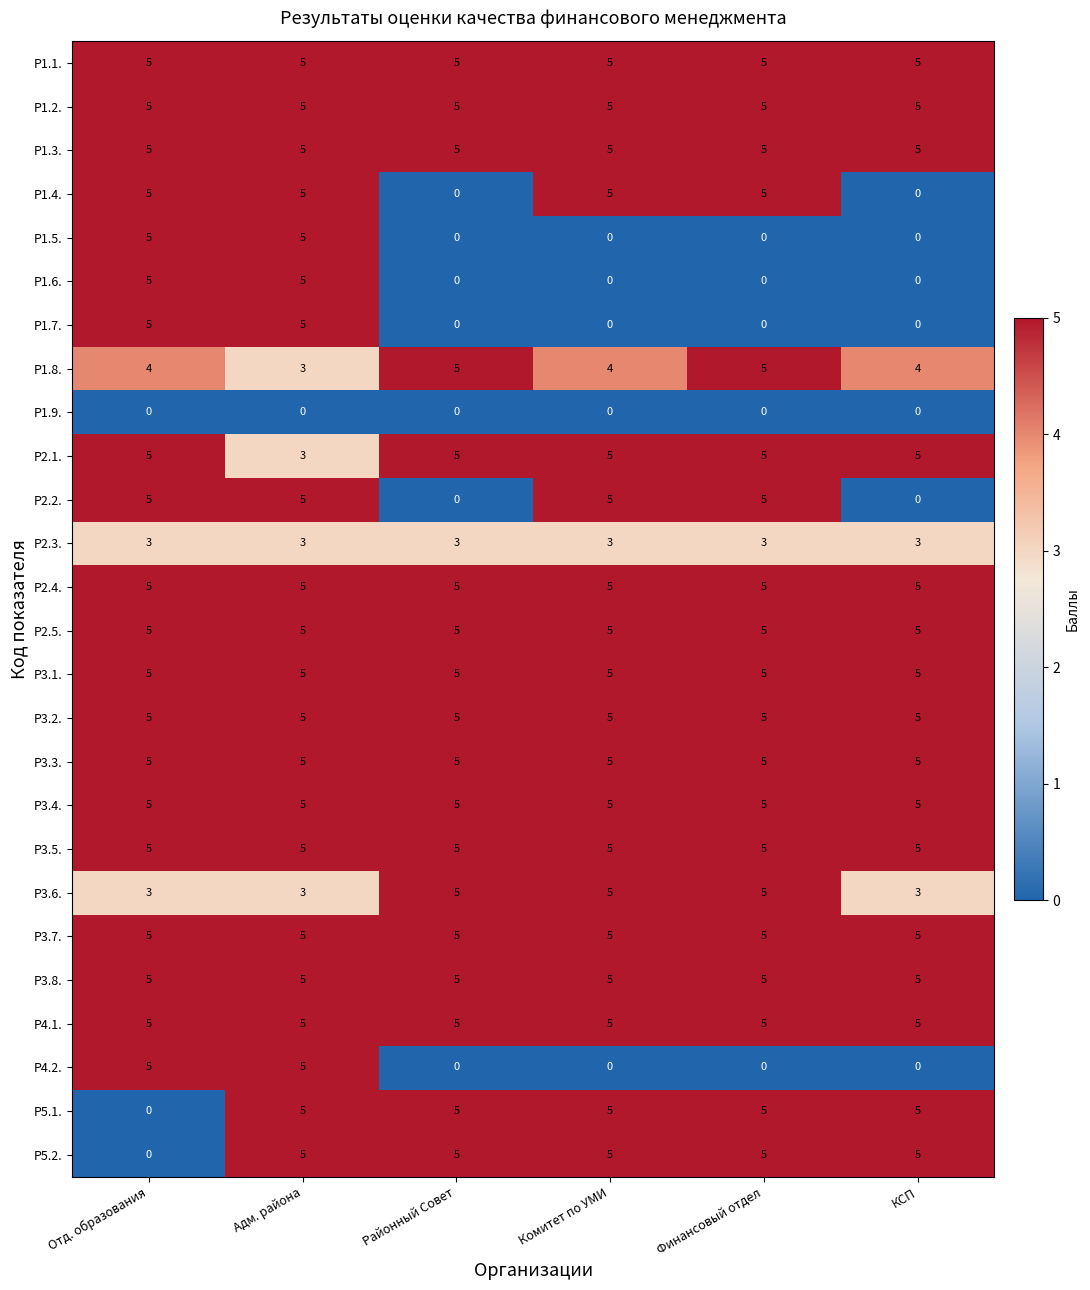

What is the spread (max minus min) of values at Адм. района?

5